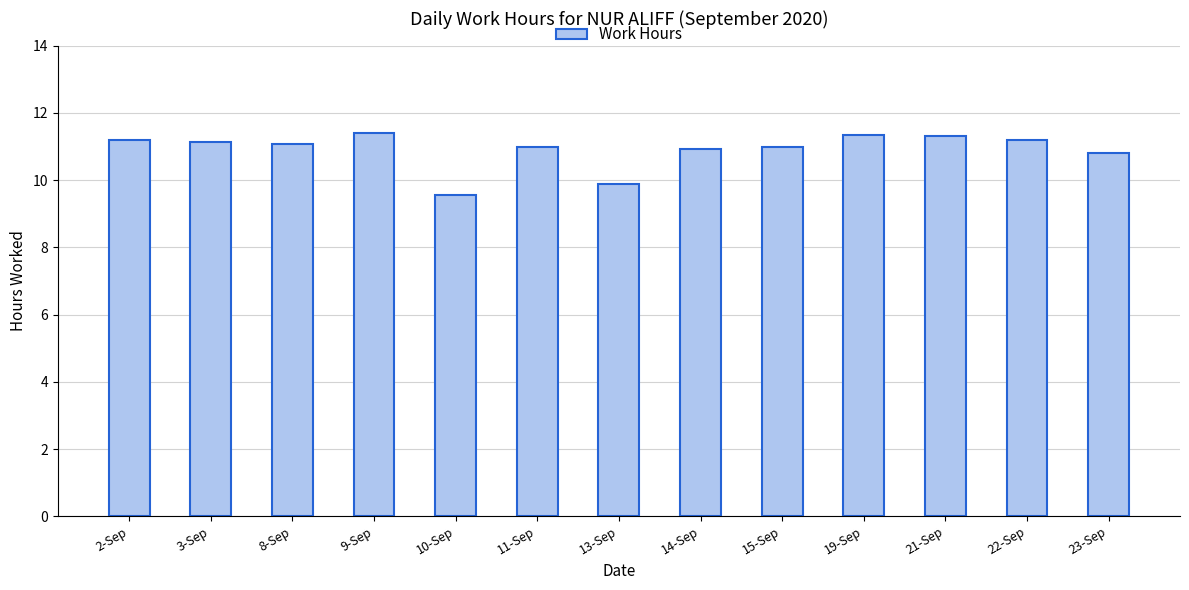

What is the value of the 12th bar from the left?

11.2